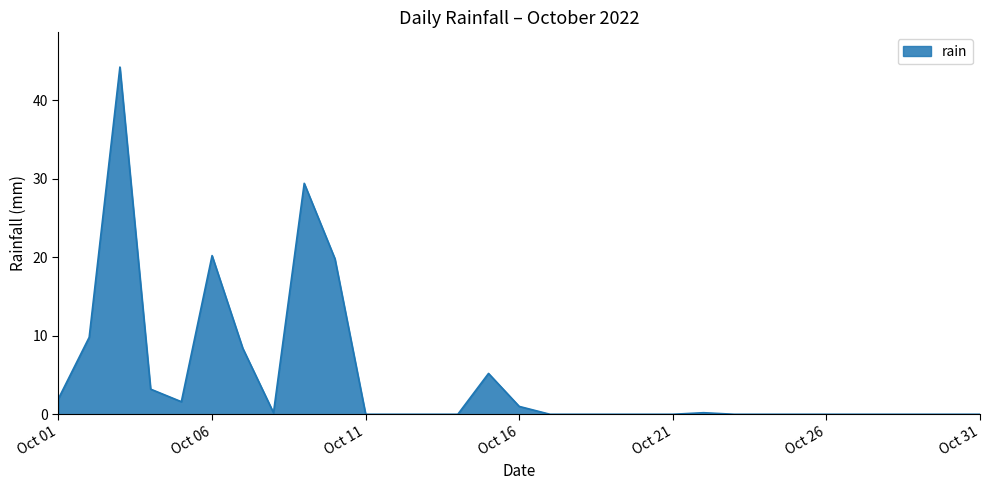

Reading left to right, what are all the values shown in this chart?

2.0	9.8	44.2	3.2	1.6	20.2	8.4	0.2	29.4	19.8	0.0	0.0	0.0	0.0	5.2	1.0	0.0	0.0	0.0	0.0	0.0	0.2	0.0	0.0	0.0	0.0	0.0	0.0	0.0	0.0	0.0